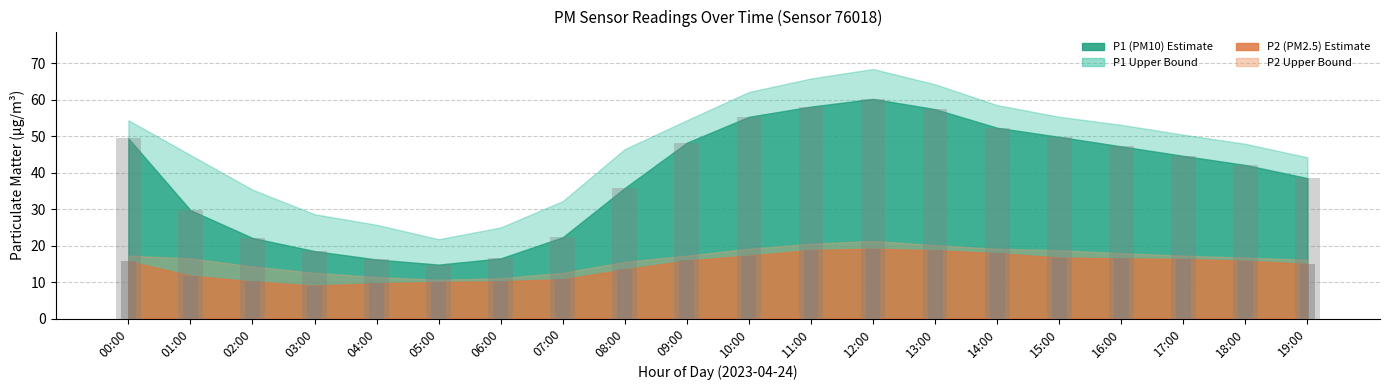

Which series has the widest spread of values?

P1